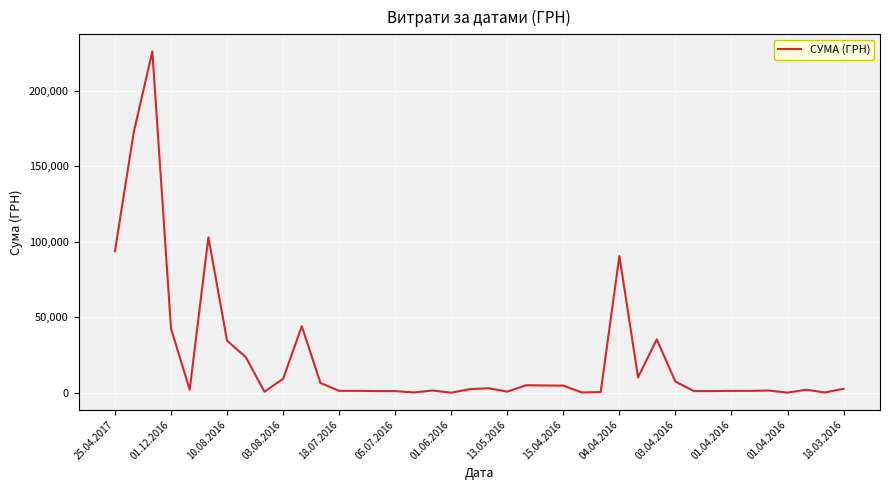

Is this an area chart (filled region under the line)?

No